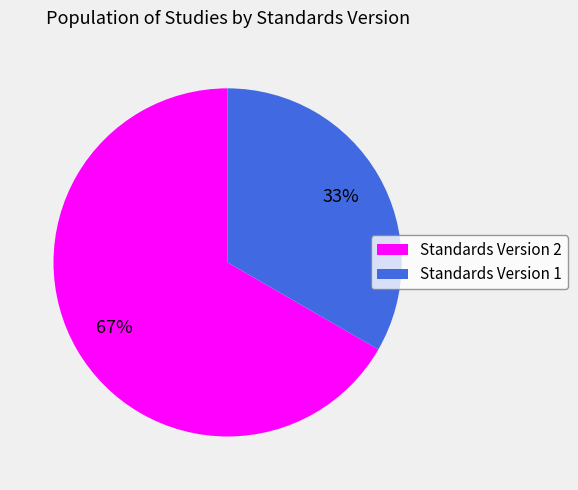

How many segments does this pie chart have?

2